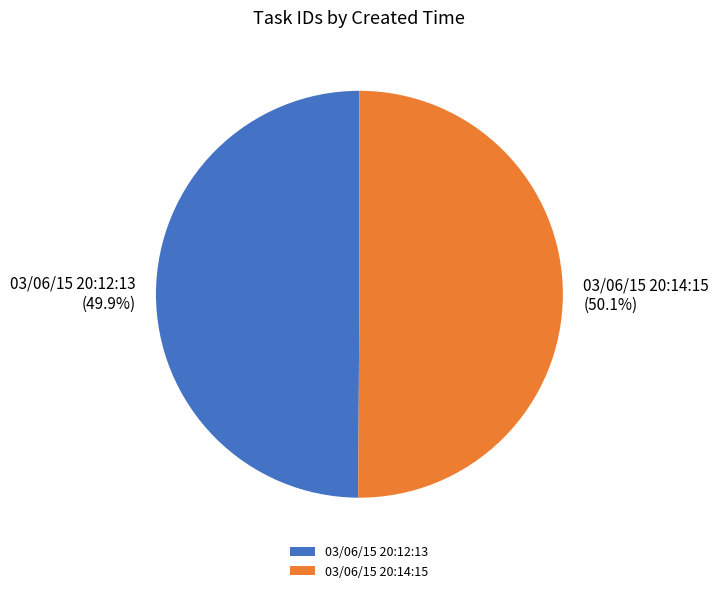

To the nearest percent, what portion does 03/06/15 20:14:15 represent?

50%